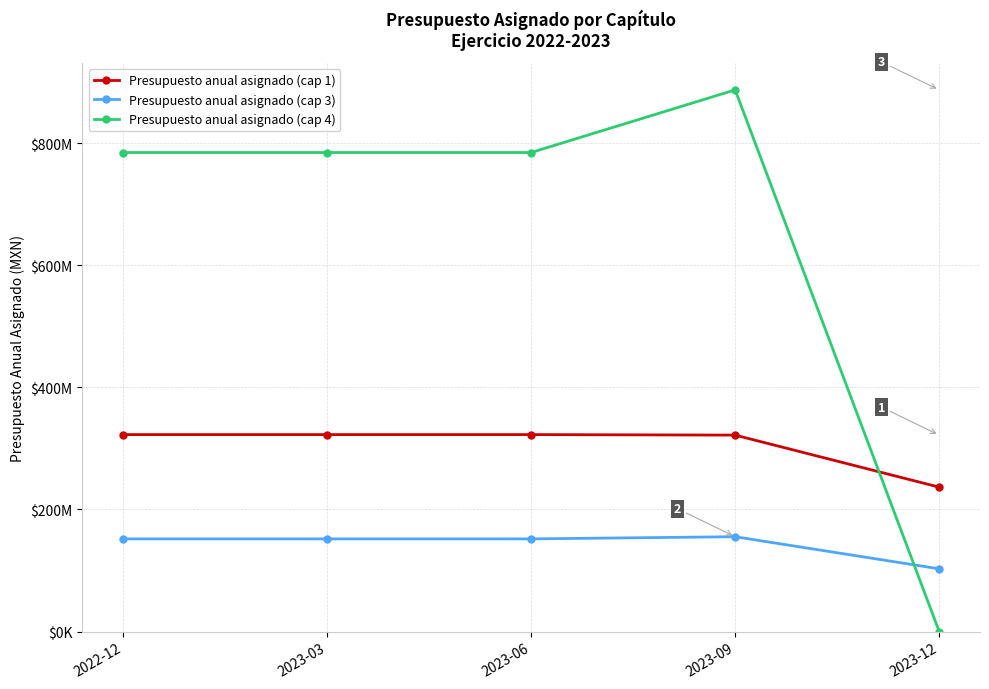

True or false: Presupuesto anual asignado (cap 4) has more than 2 interior local peaks.

False